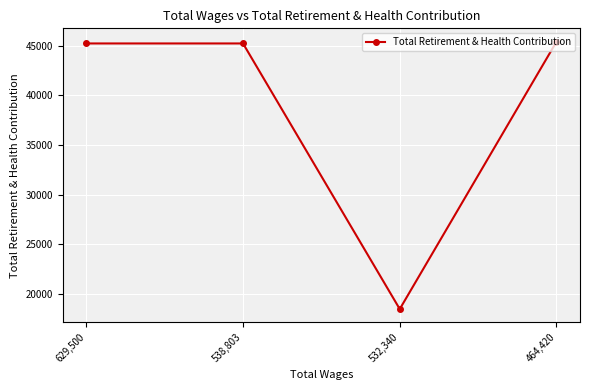

What is the sum of all values?

154294